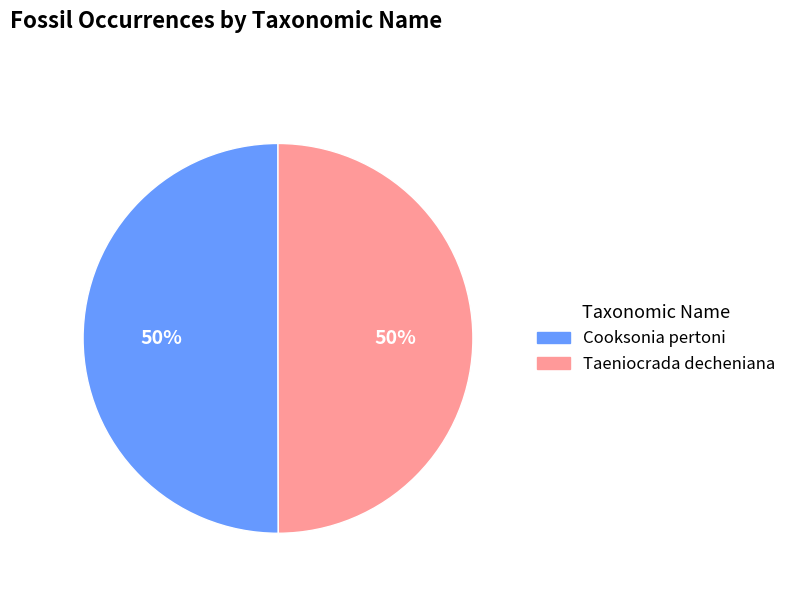

Do Cooksonia pertoni and Taeniocrada decheniana together represent more than half of the pie?

Yes